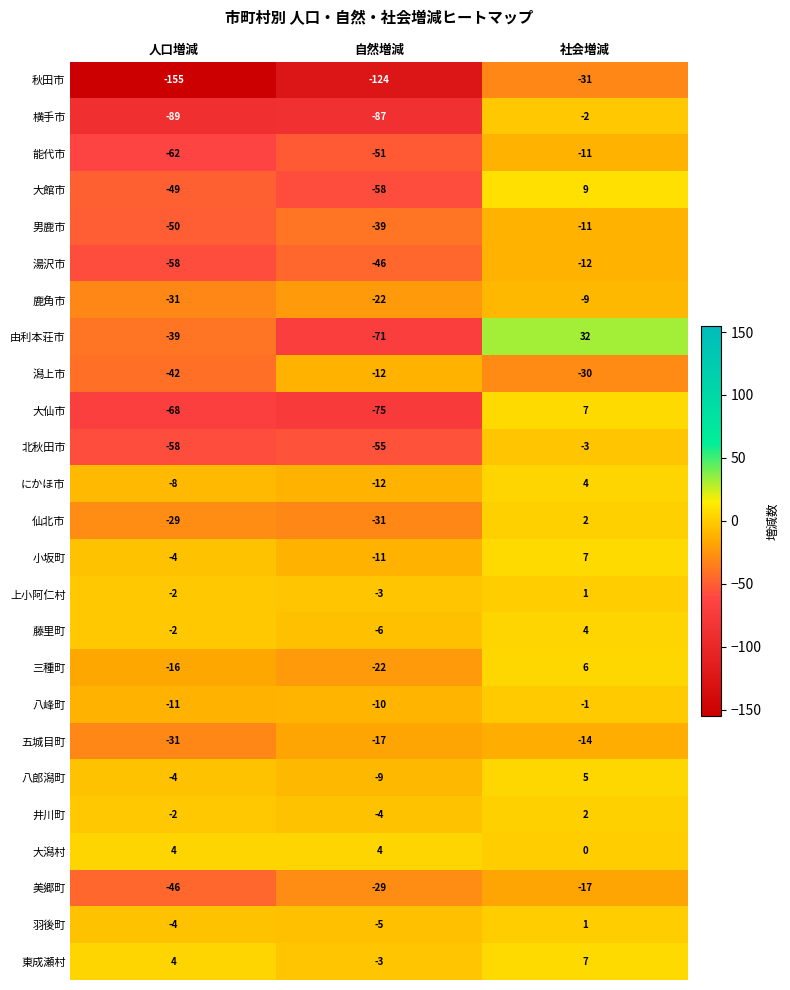

At which label does 仙北市 first exceed -29?

社会増減